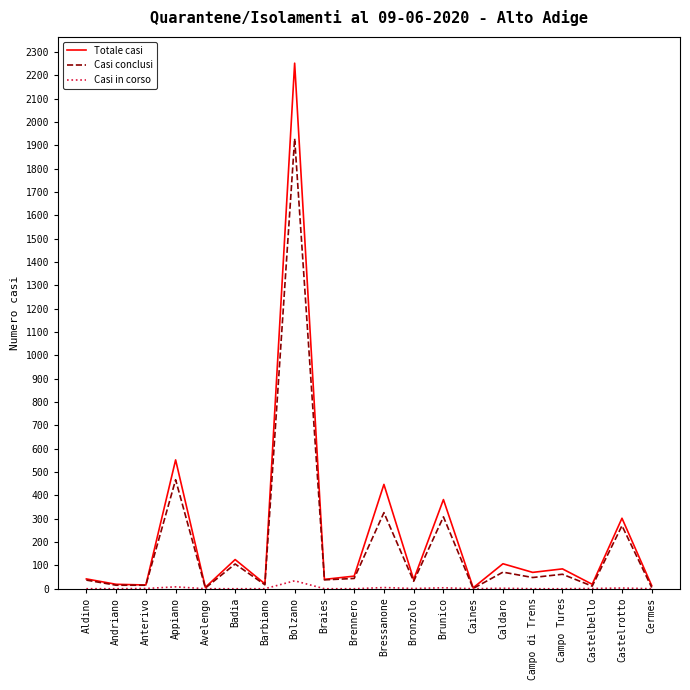

Which series has the widest spread of values?

Totale casi